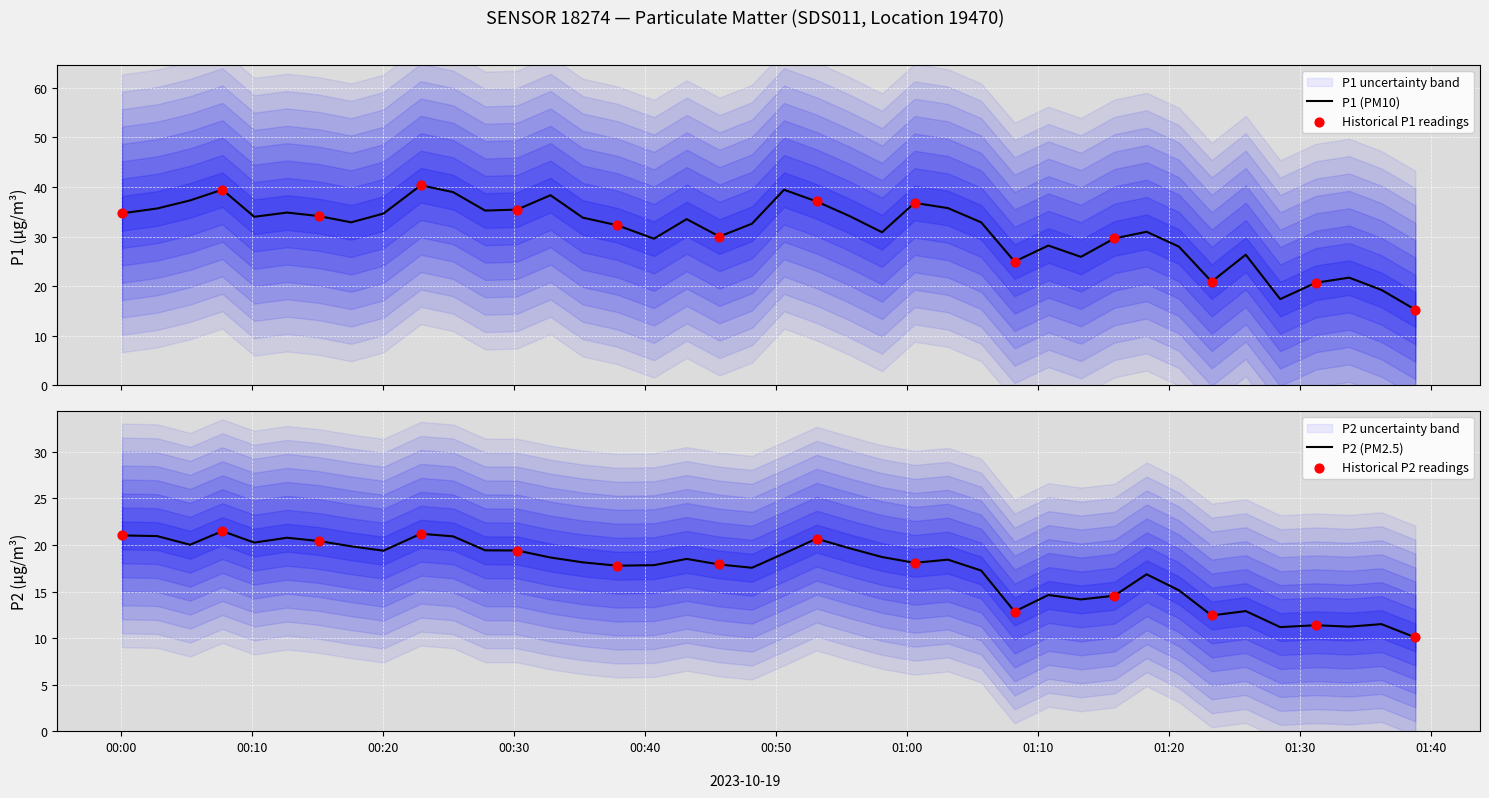

Which series contains the lowest Y value?

P2